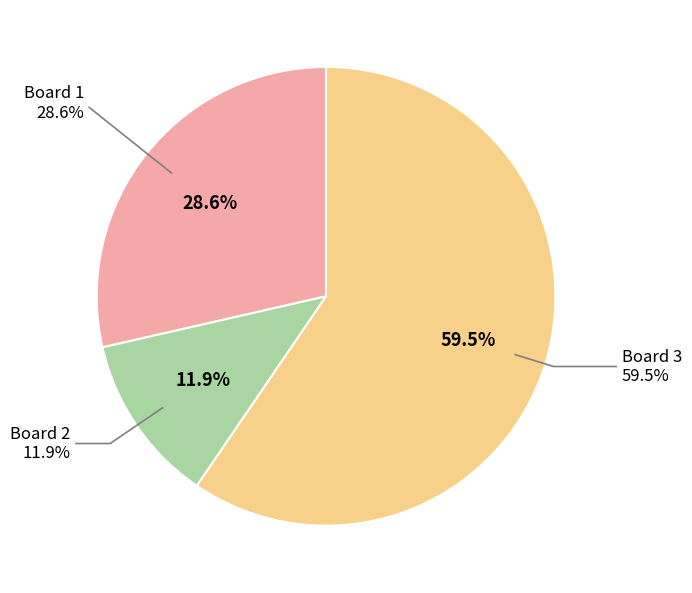

To the nearest percent, what is the difference between the Board 3 and Board 2 slice percentages?

48%